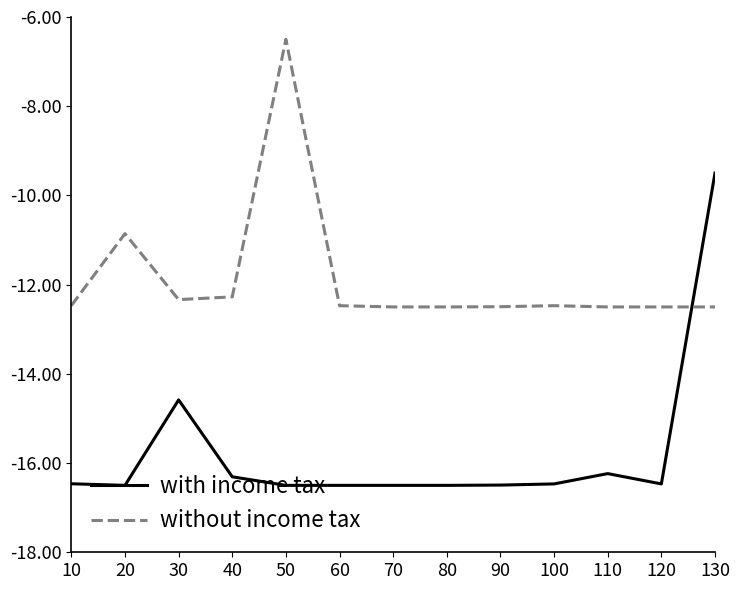

The without income tax series shows -8.6 at 80. True or false?

False